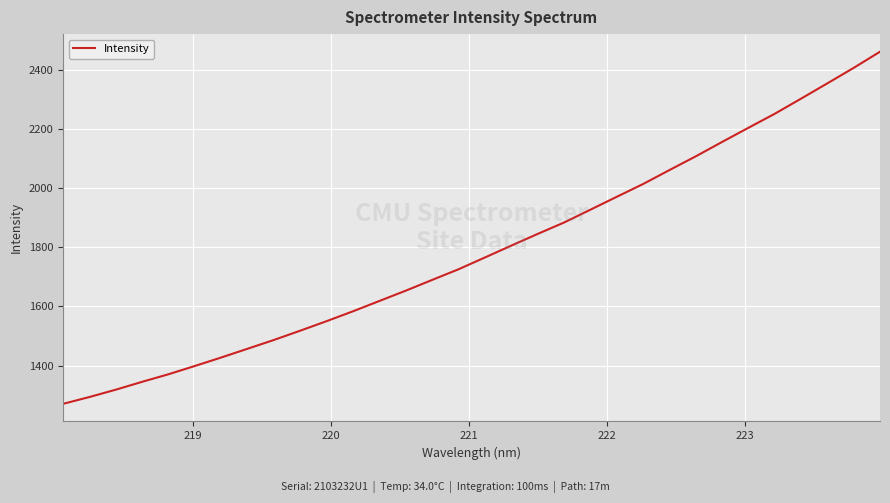

What is the smallest value displayed?

1270.5